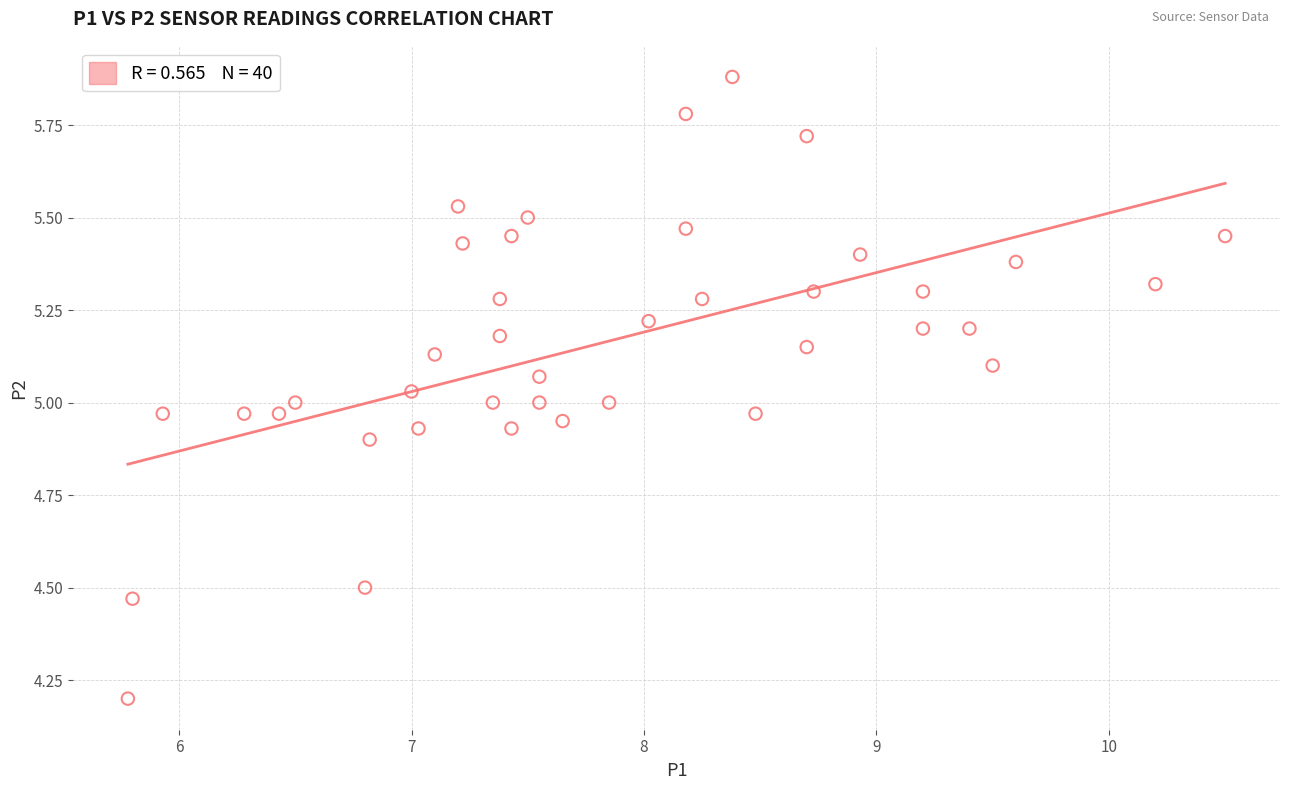

What is the range of X values (max minus min)?

4.7